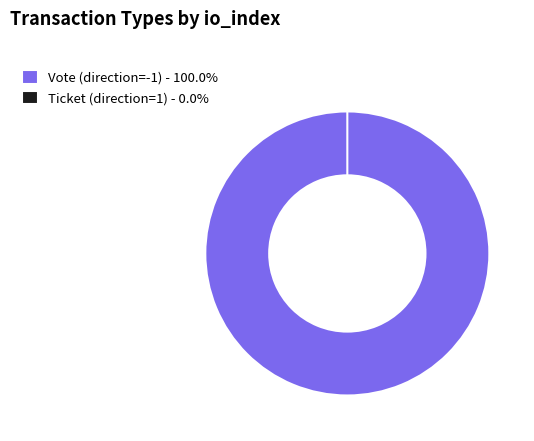

Rank the categories by value from lowest to highest.

Ticket (direction=1), Vote (direction=-1)